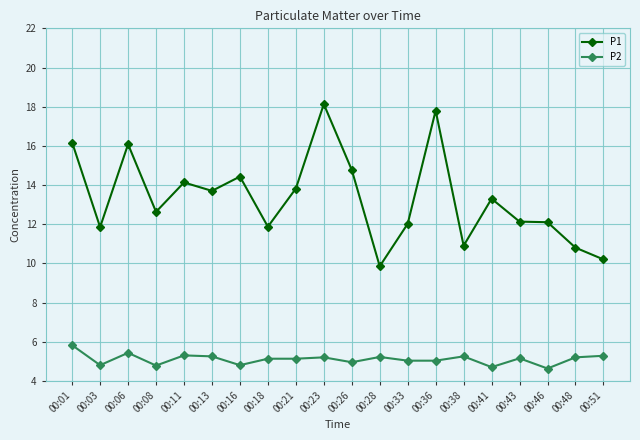

Which category has the lowest value in the P1 series?

00:28